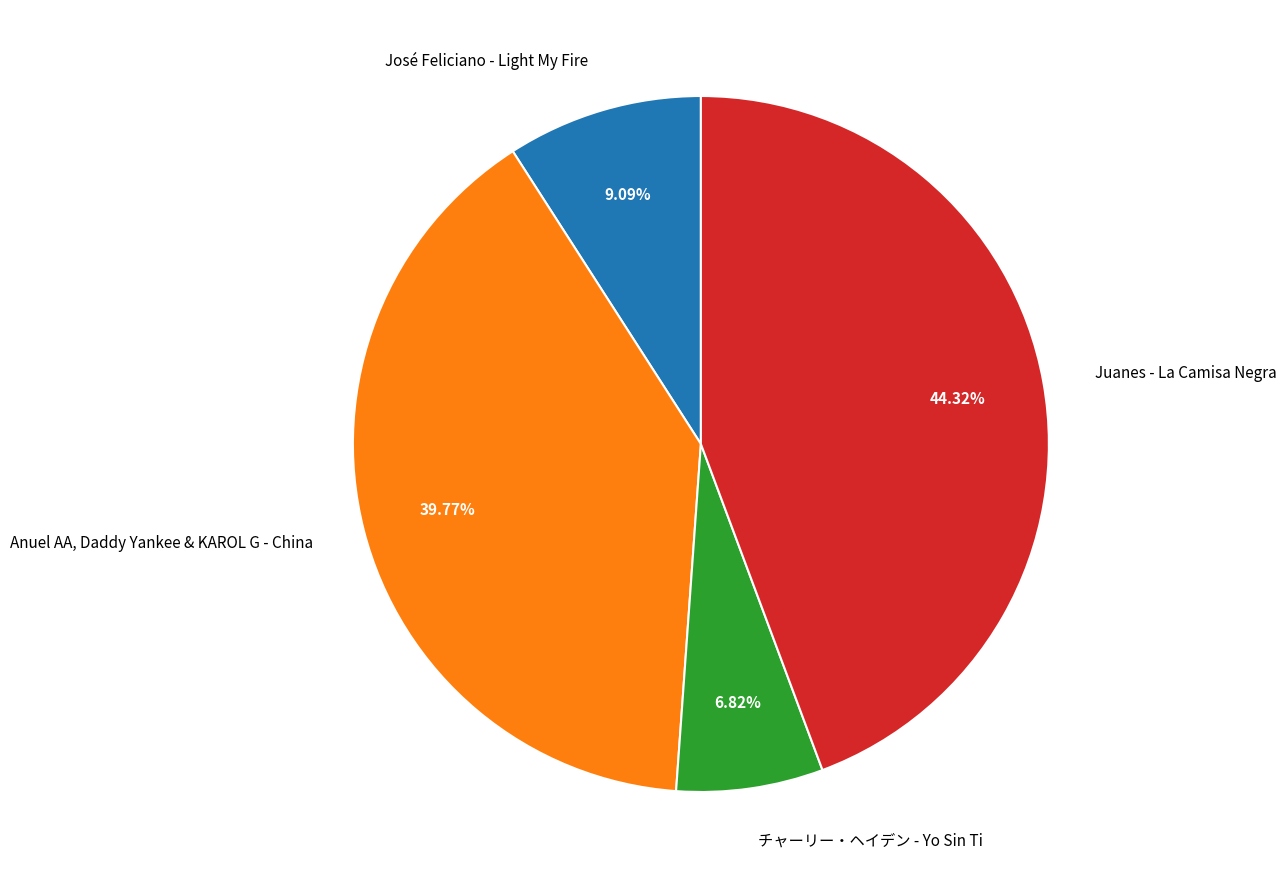

Do チャーリー・ヘイデン - Yo Sin Ti and José Feliciano - Light My Fire together represent more than half of the pie?

No